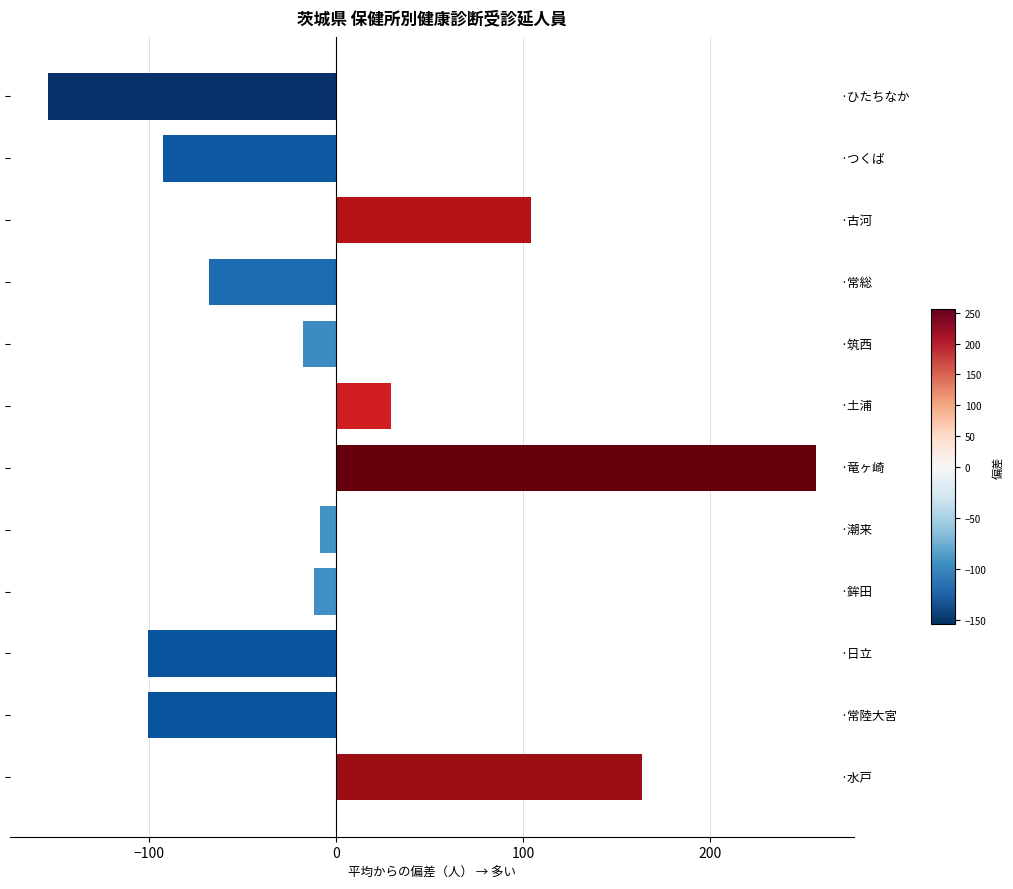

How many values are below -11?

7